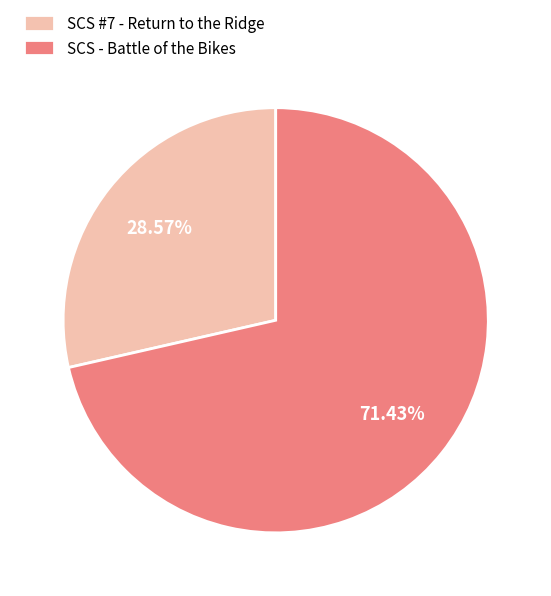

Rank the categories by value from lowest to highest.

SCS #7 - Return to the Ridge, SCS - Battle of the Bikes